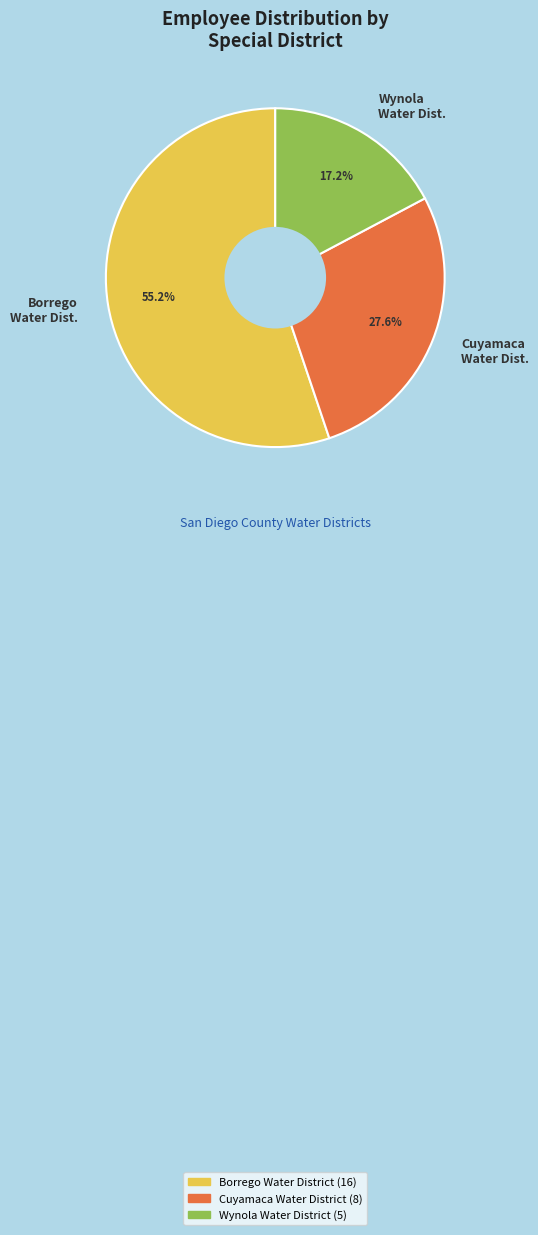

Is there any slice that represents more than half of the pie?

Yes